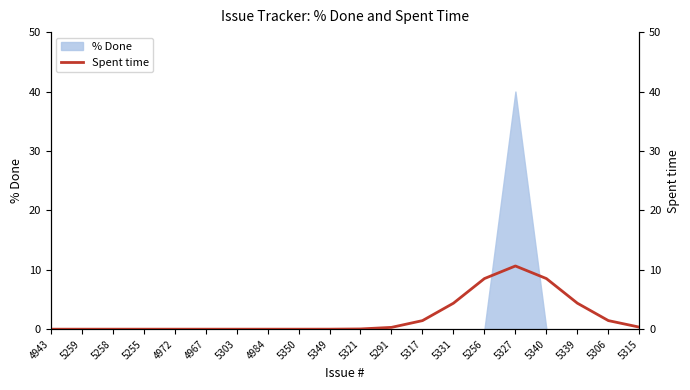

Rank the categories by value from lowest to highest.

4943, 5259, 5258, 5255, 4972, 4967, 5303, 4984, 5350, 5349, 5321, 5291, 5315, 5317, 5306, 5331, 5339, 5256, 5340, 5327